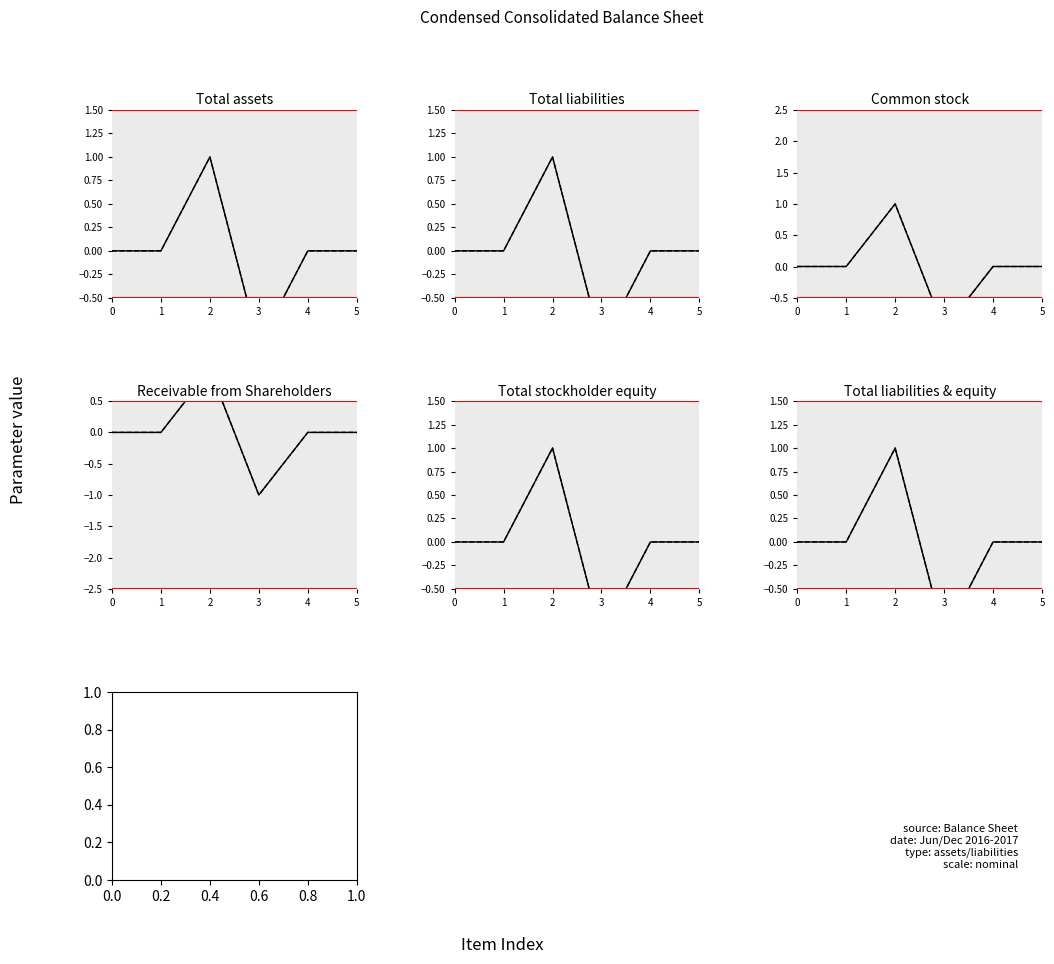

How many interior local valleys does the Jun. 30, 2017 series have?

1